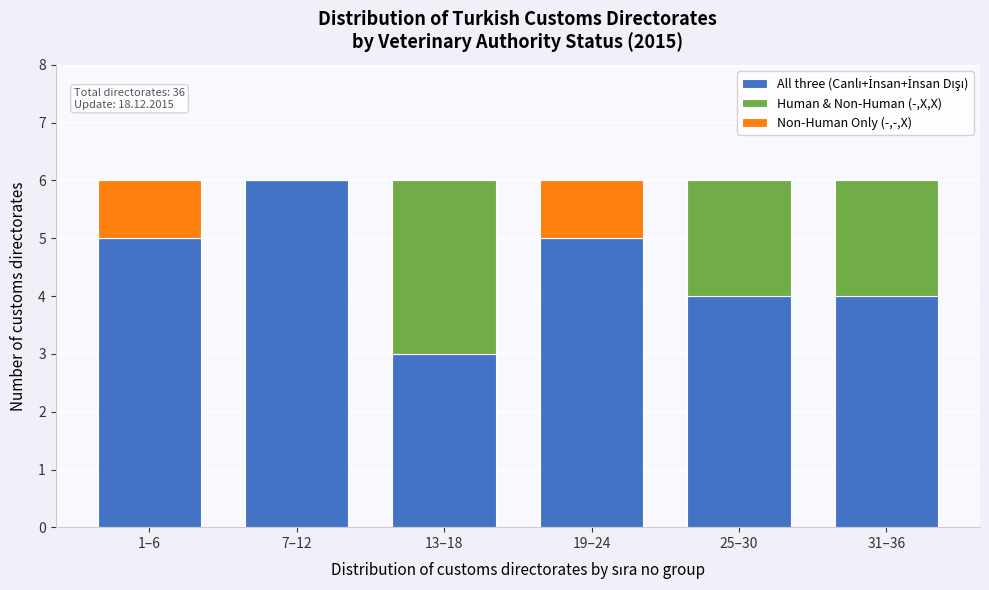

What is the total value across all series at 31–36?

6